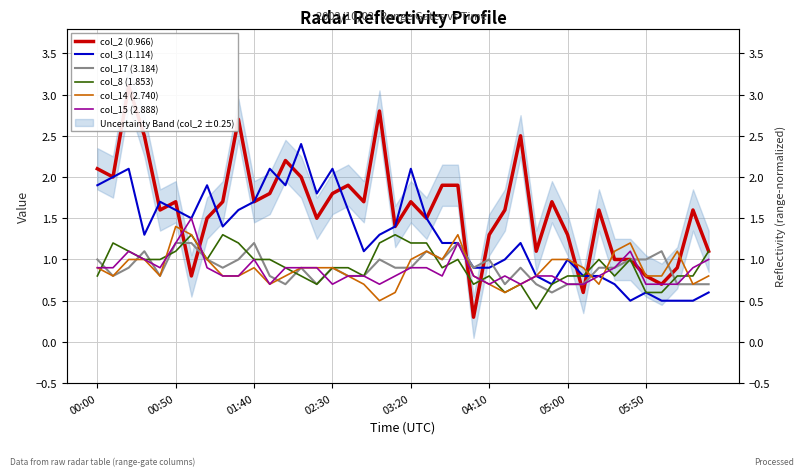

What are all the series names shown in the legend?

col_2 (0.966), col_3 (1.114), col_17 (3.184), col_8 (1.853), col_14 (2.740), col_15 (2.888)